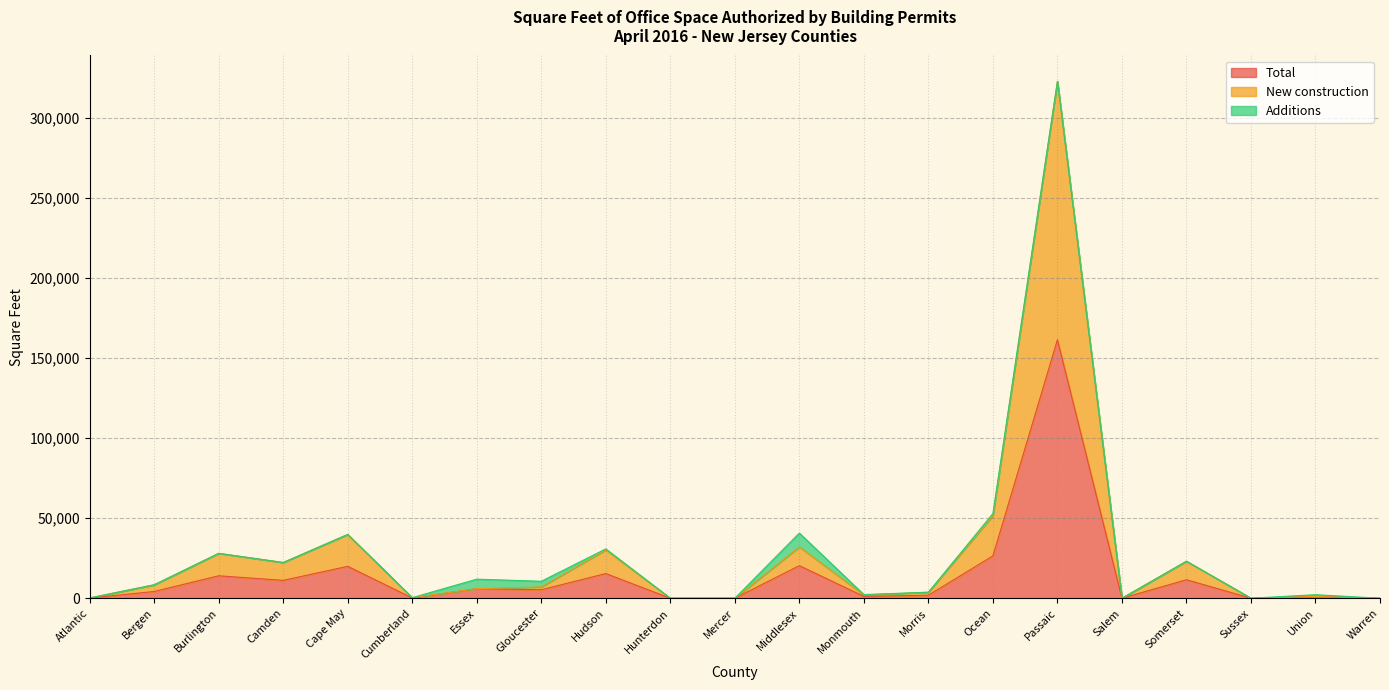

What is the spread (max minus min) of values at Middlesex?

11702